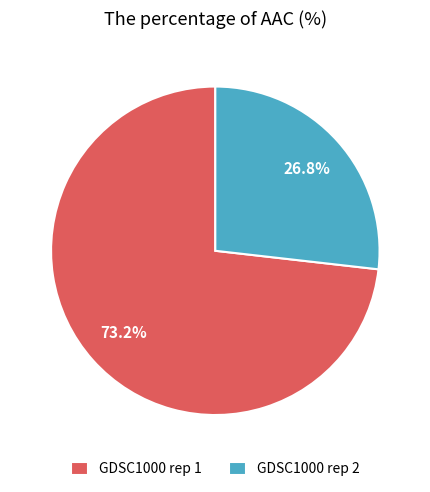

Which category has the smallest portion of the pie?

GDSC1000 rep 2